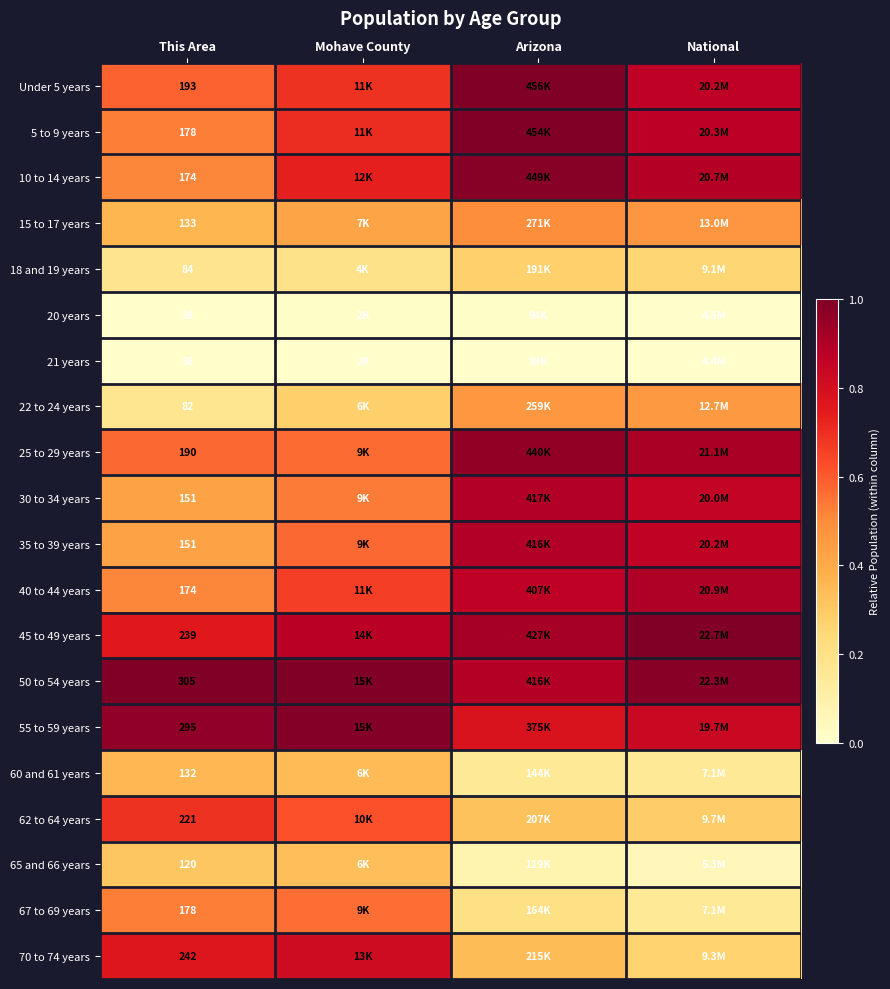

Which category has the lowest value across all series?

This Area